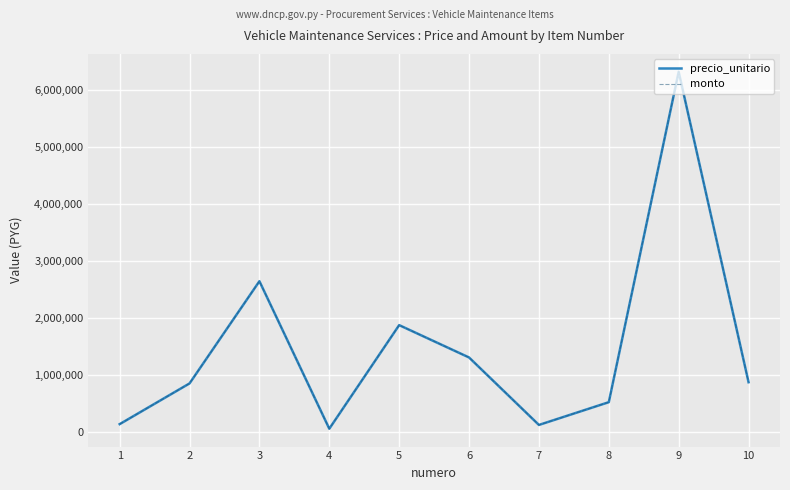

Is this an area chart (filled region under the line)?

No